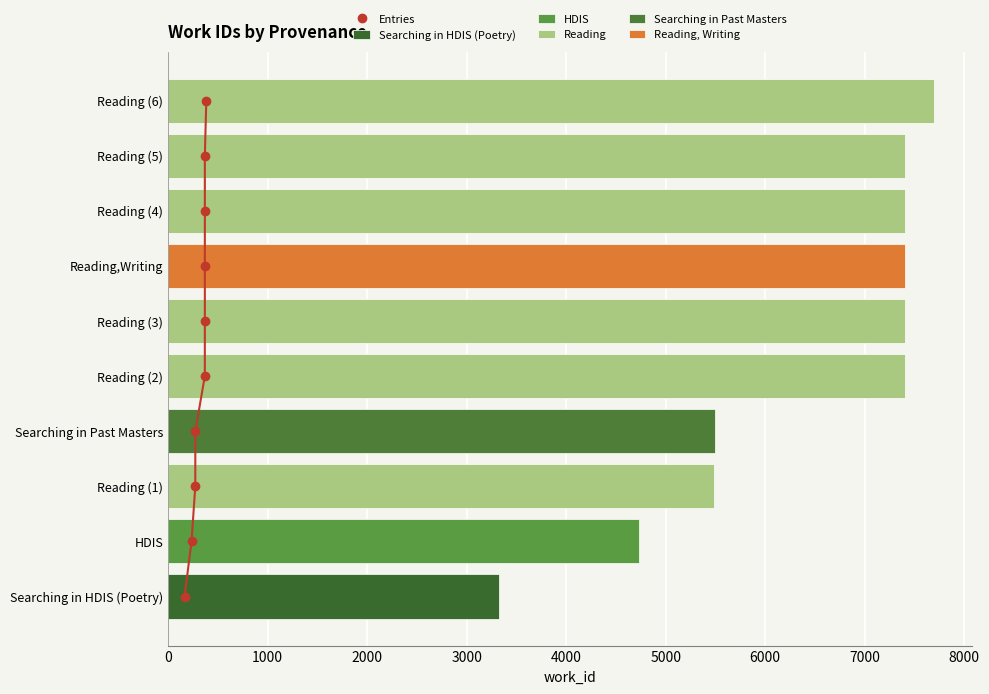

Rank the categories by value from lowest to highest.

Searching in HDIS (Poetry), HDIS, Reading, Searching in Past Masters, Reading, Reading, Reading,Writing, Reading, Reading, Reading